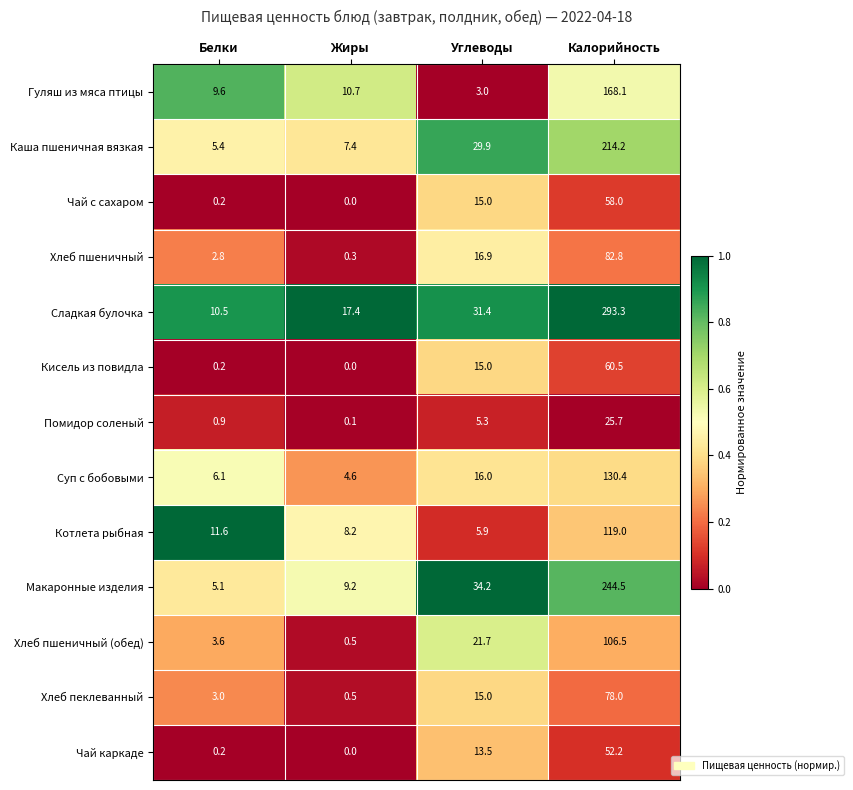

Which series changed the most between Белки and Жиры?

Сладкая булочка